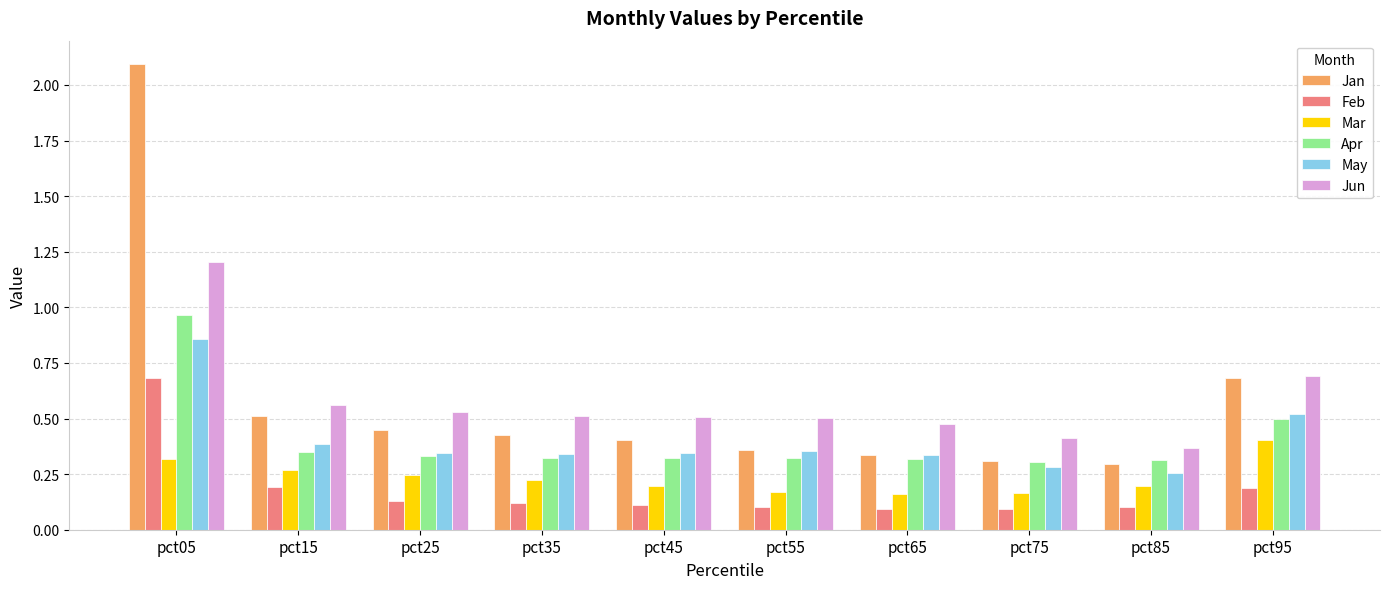

Does the chart contain stacked bars?

No